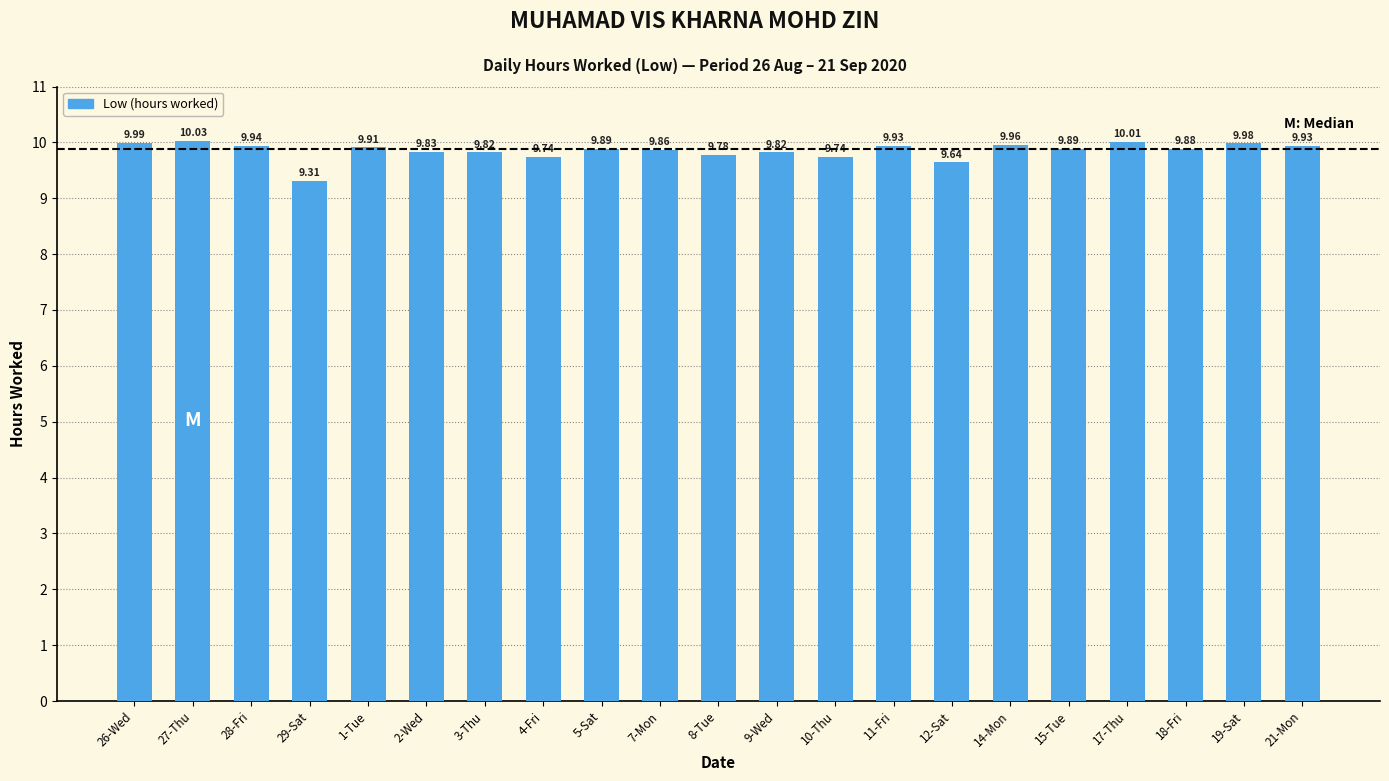

Reading right to left, what are all the values shown in this chart?

9.9	10.0	9.9	10.0	9.9	10.0	9.6	9.9	9.7	9.8	9.8	9.9	9.9	9.7	9.8	9.8	9.9	9.3	9.9	10.0	10.0